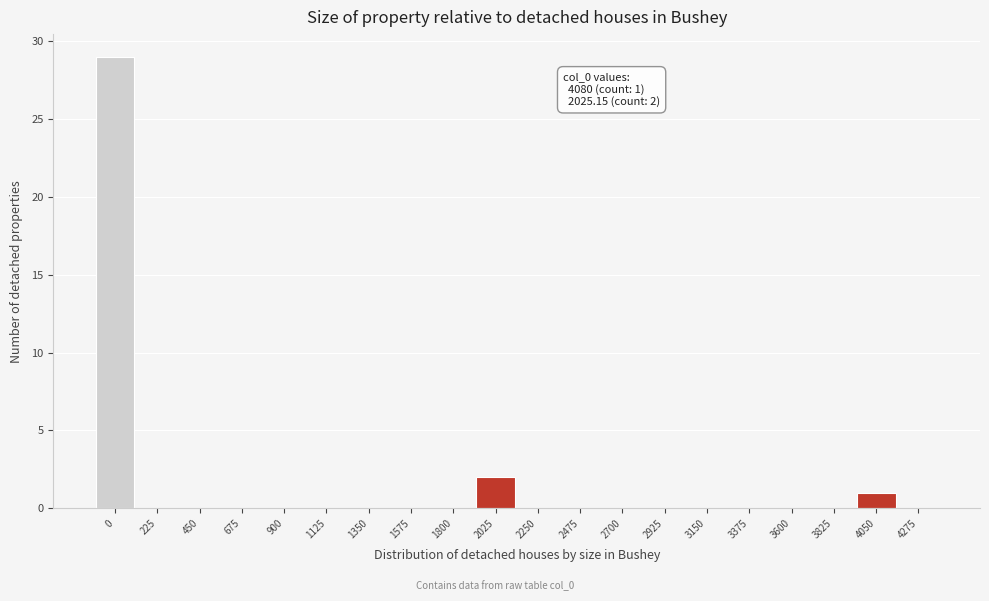

Reading right to left, what are all the values shown in this chart?

4275=0	4050=1	3825=0	3600=0	3375=0	3150=0	2925=0	2700=0	2475=0	2250=0	2025=2	1800=0	1575=0	1350=0	1125=0	900=0	675=0	450=0	225=0	0=29